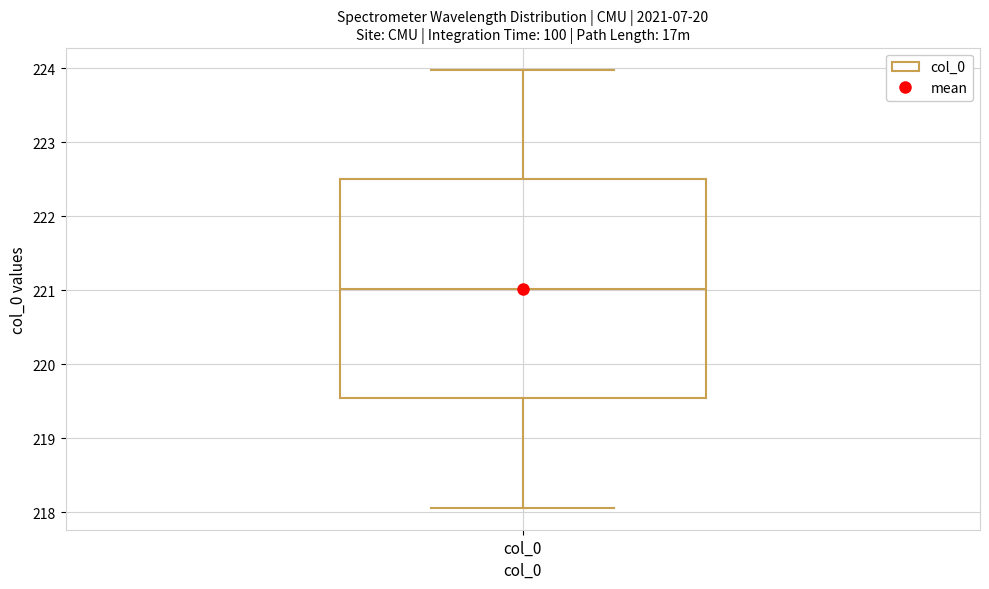

Where is the upper edge of the box for col_0 on the y-axis? The values are not printed on the chart, so give them approximately, as read against the axis.

222.5